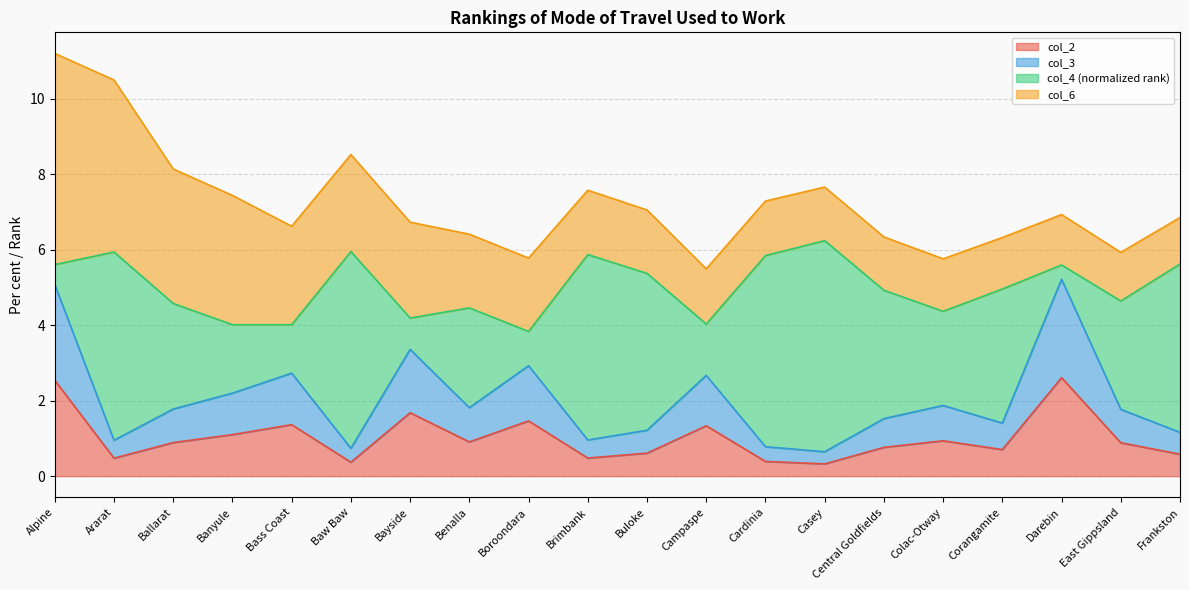

What is the difference between the col_2 values at Banyule and East Gippsland?

0.2